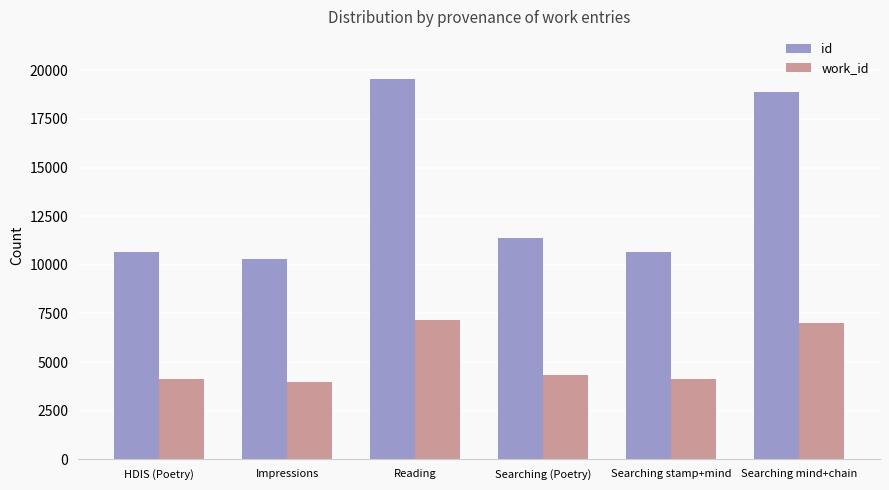

At which category is the sum across all series the highest?

Reading